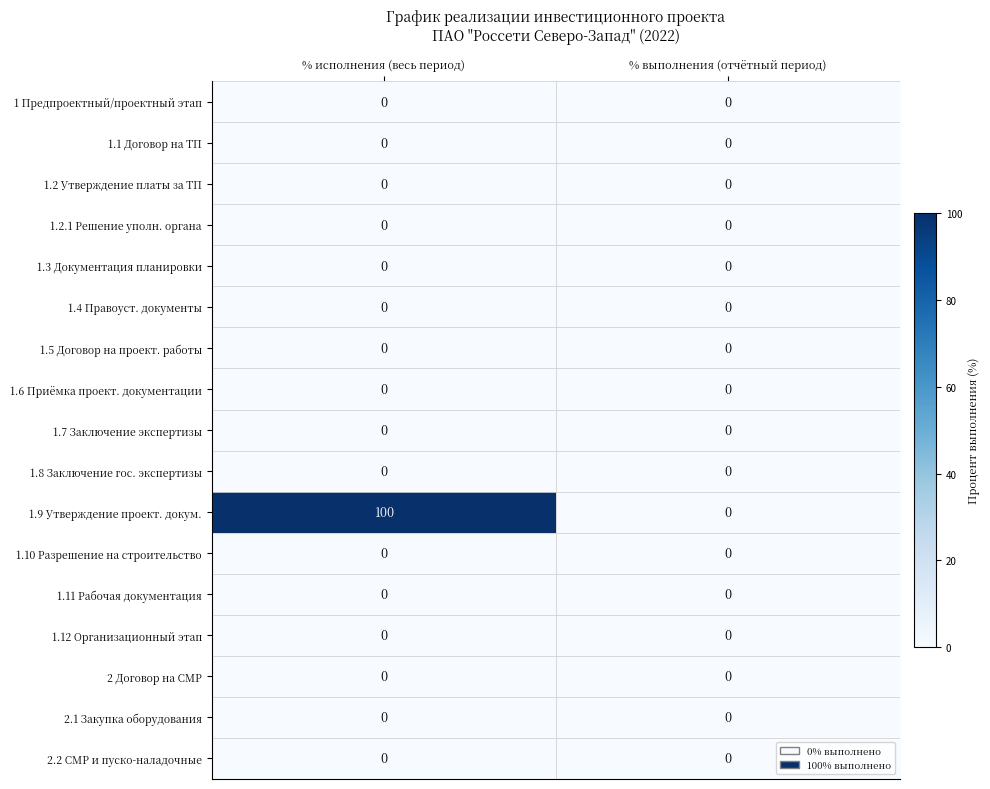

The 2 Договор на СМР series shows 0 at % выполнения (отчётный период). True or false?

True